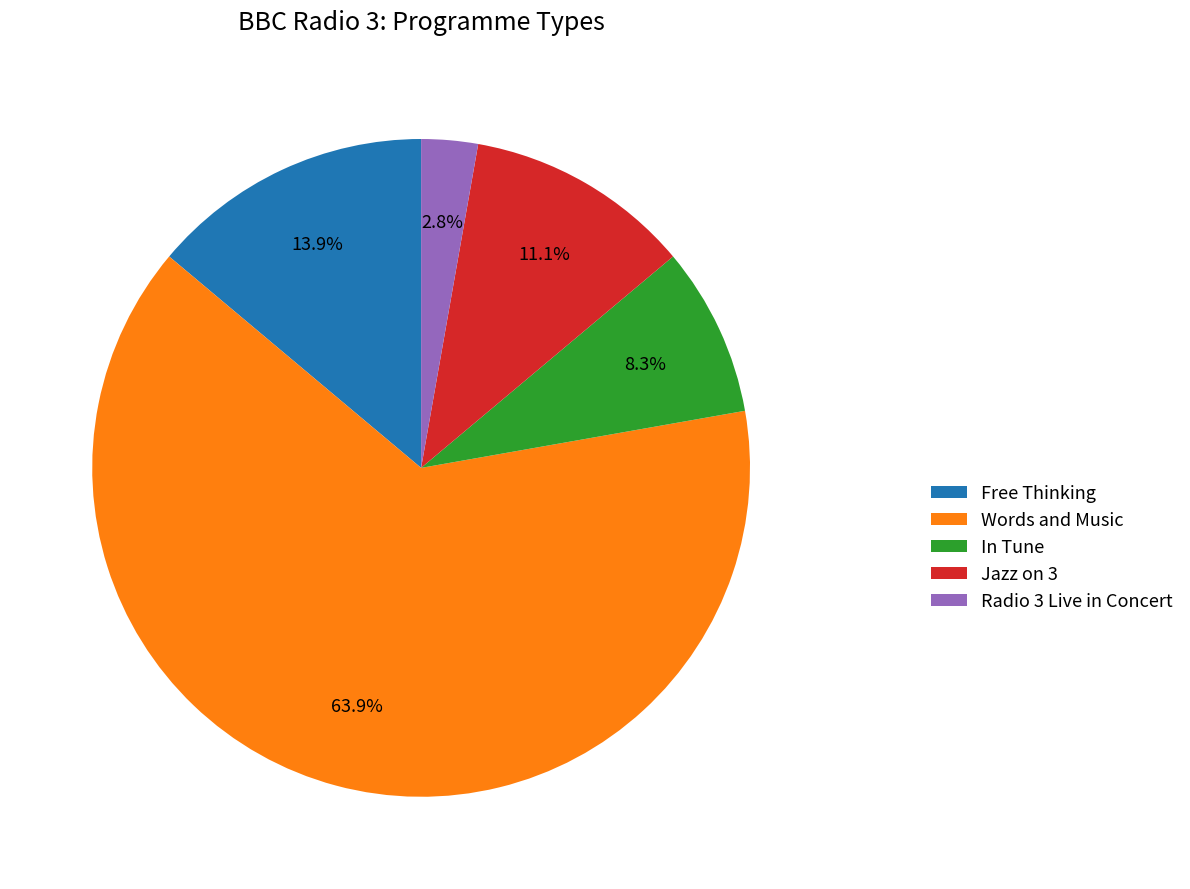

Approximately how many times larger is the value at Words and Music compared to In Tune?

7.7